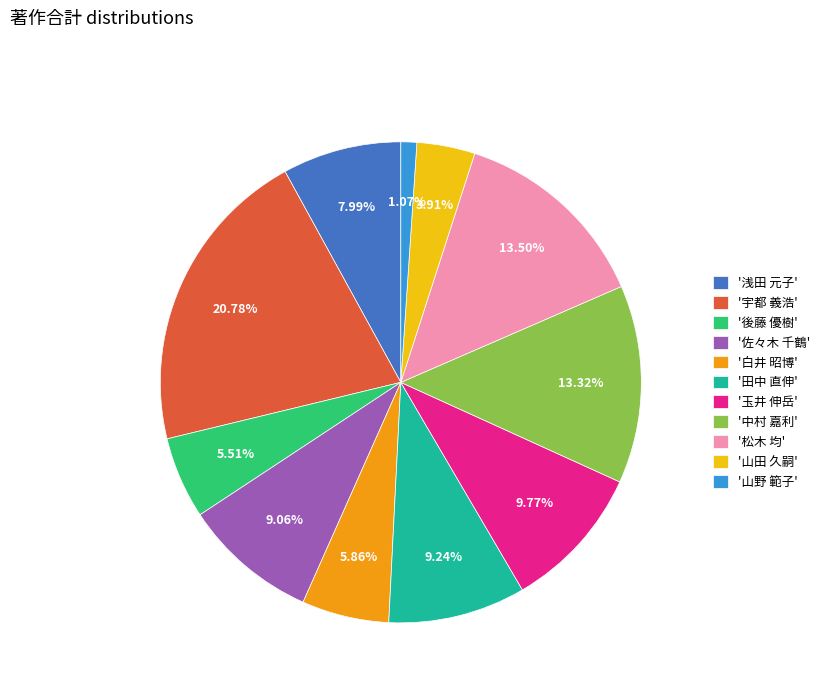

Is the sum of '中村 嘉利' and '田中 直伸' greater than half?

No